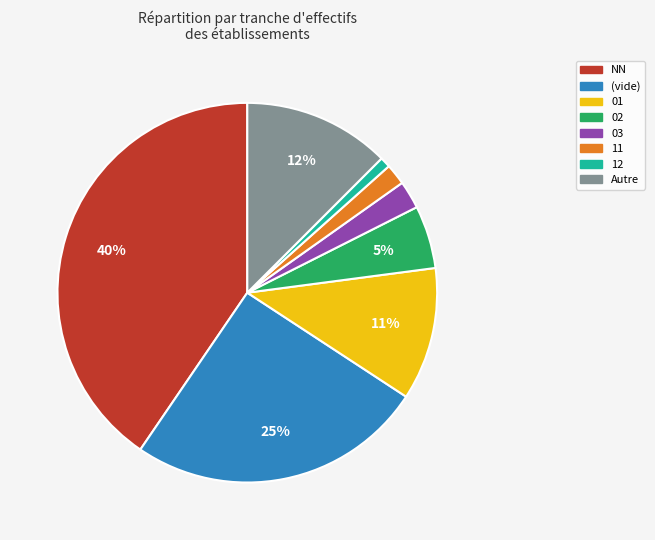

Is there any slice that represents more than half of the pie?

No